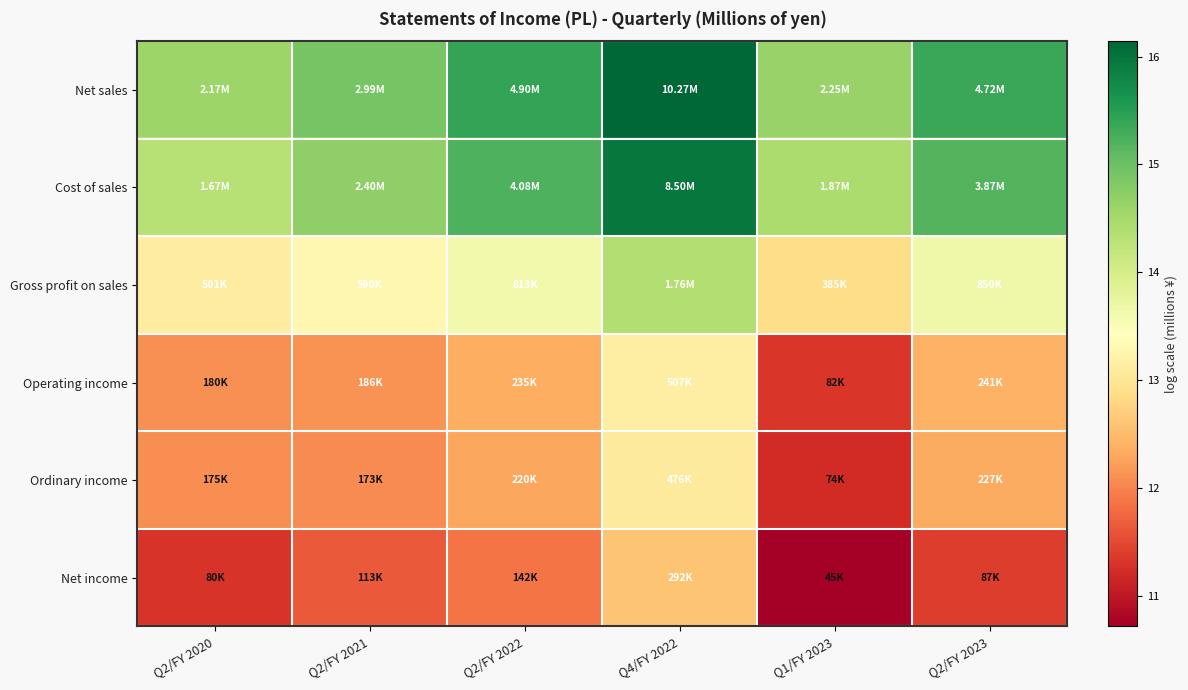

Which series has the largest total across all categories?

Net sales